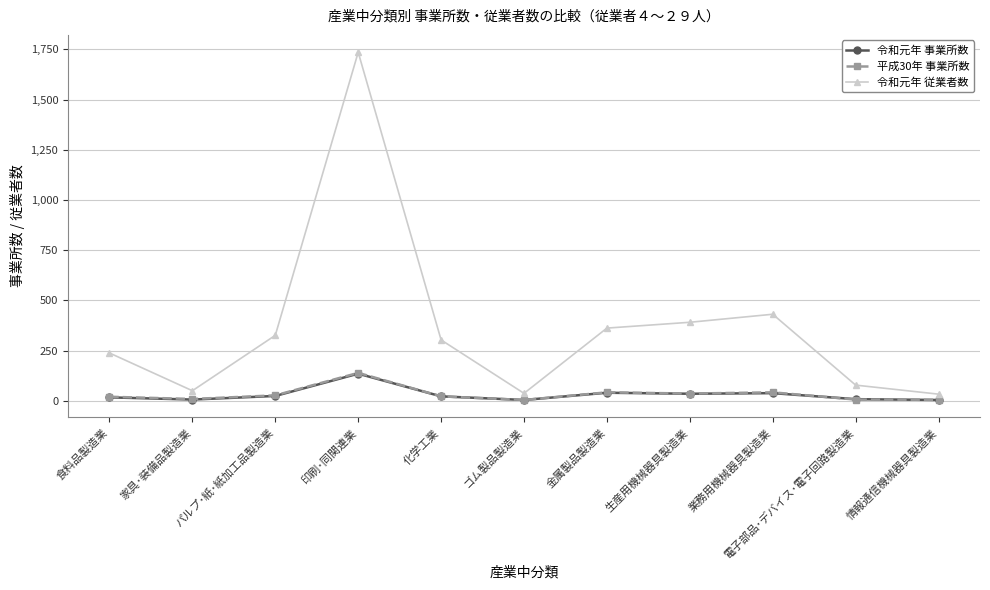

Which series has the largest range (max minus min)?

令和元年 従業者数